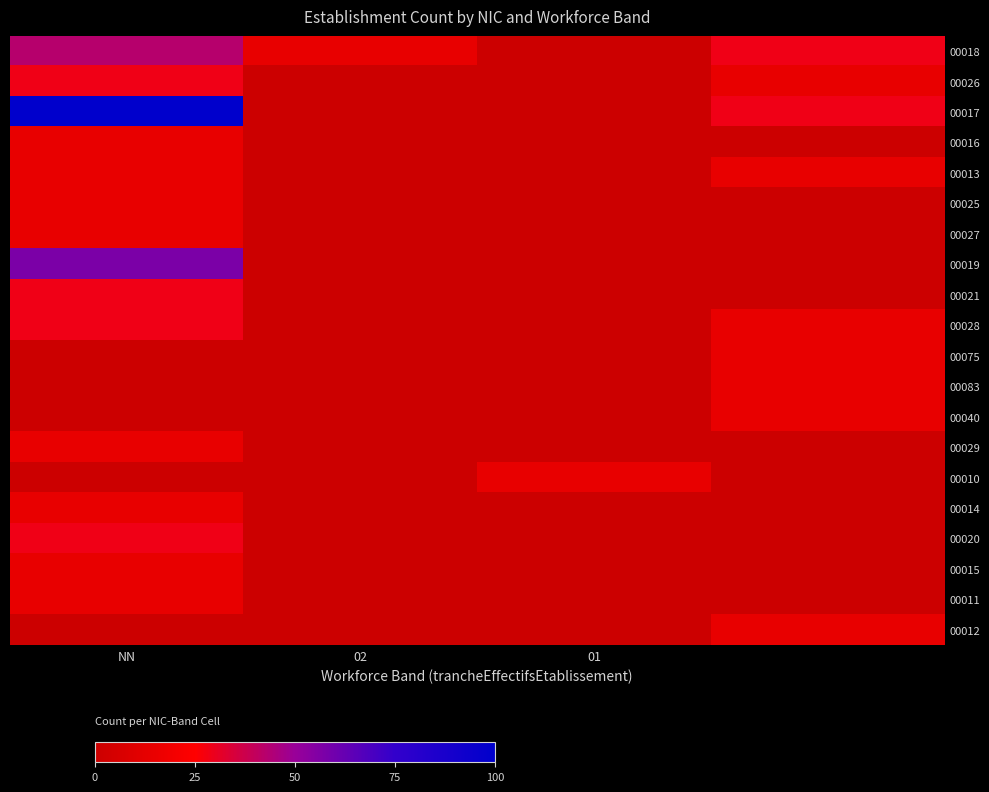

What is the maximum value shown in the chart?

100.0